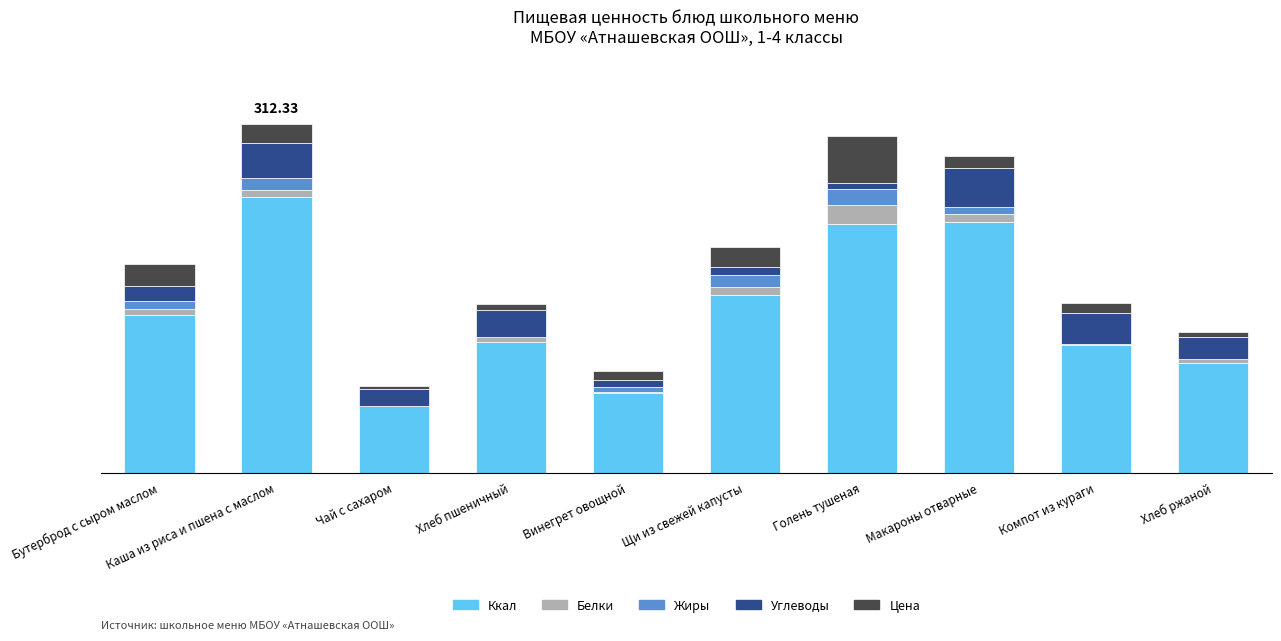

At how many categories does at least one series exceed 69?

9